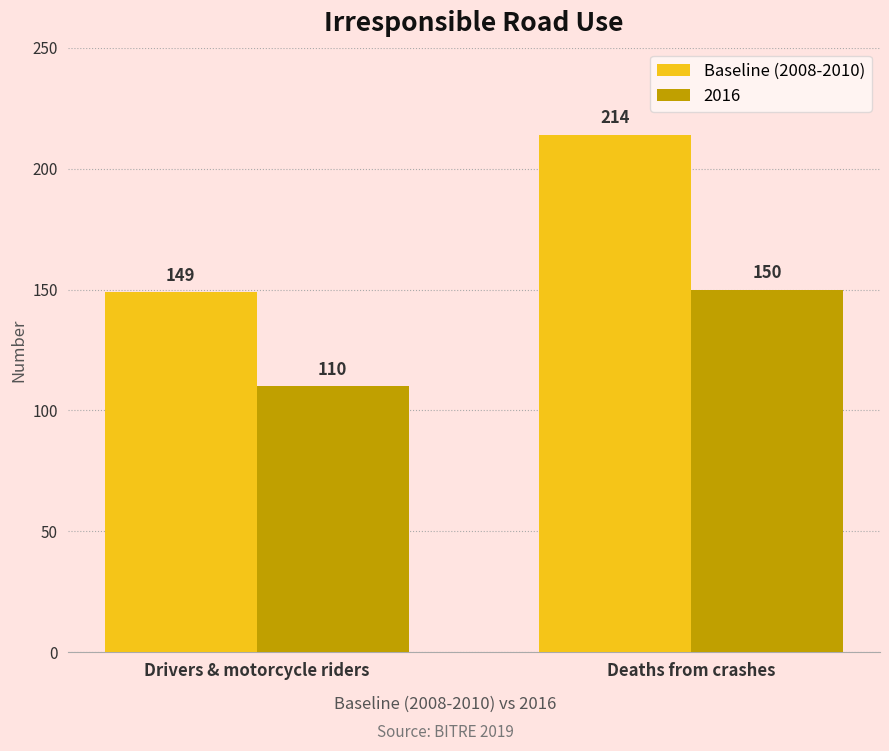

Which category has the highest value across all series?

Deaths from crashes